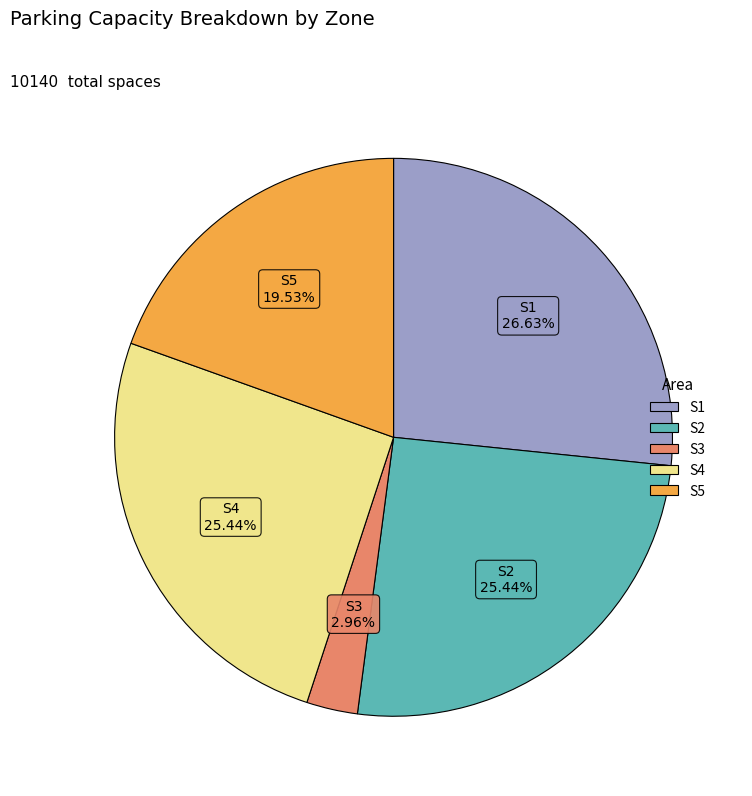

How much of the chart is everything except S5?

80.5%